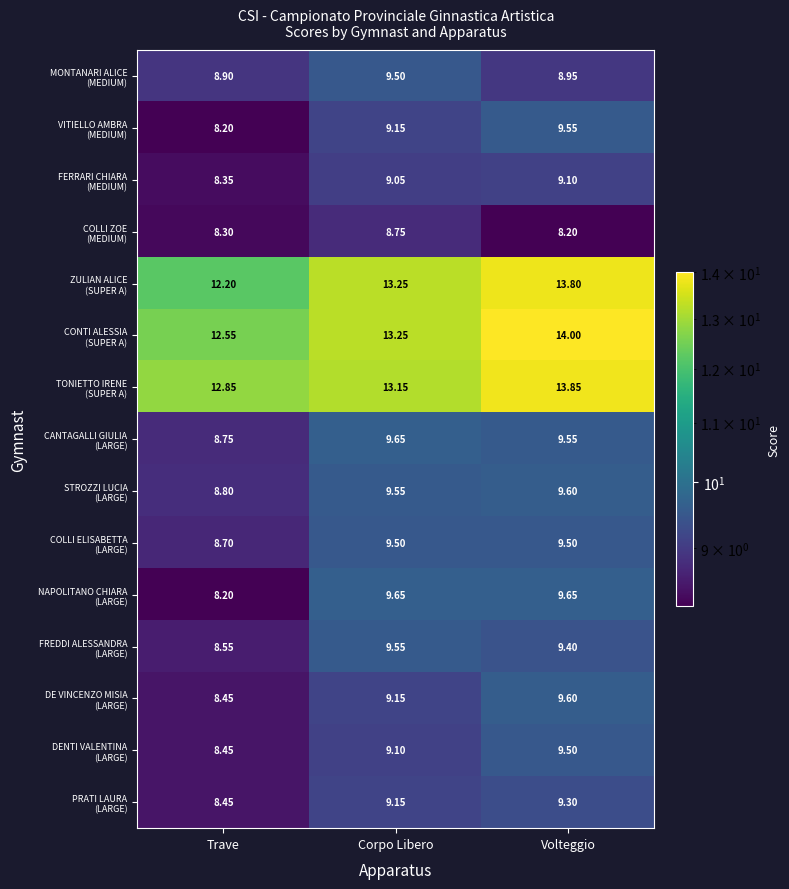

At which category does the chart reach its peak across all series?

Volteggio